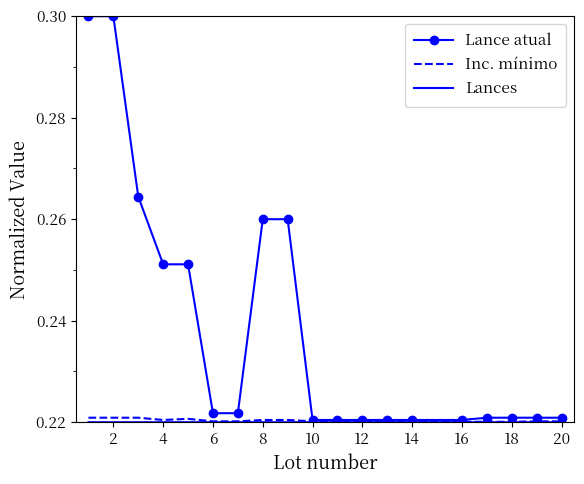

Which series has the largest total across all categories?

Lance atual